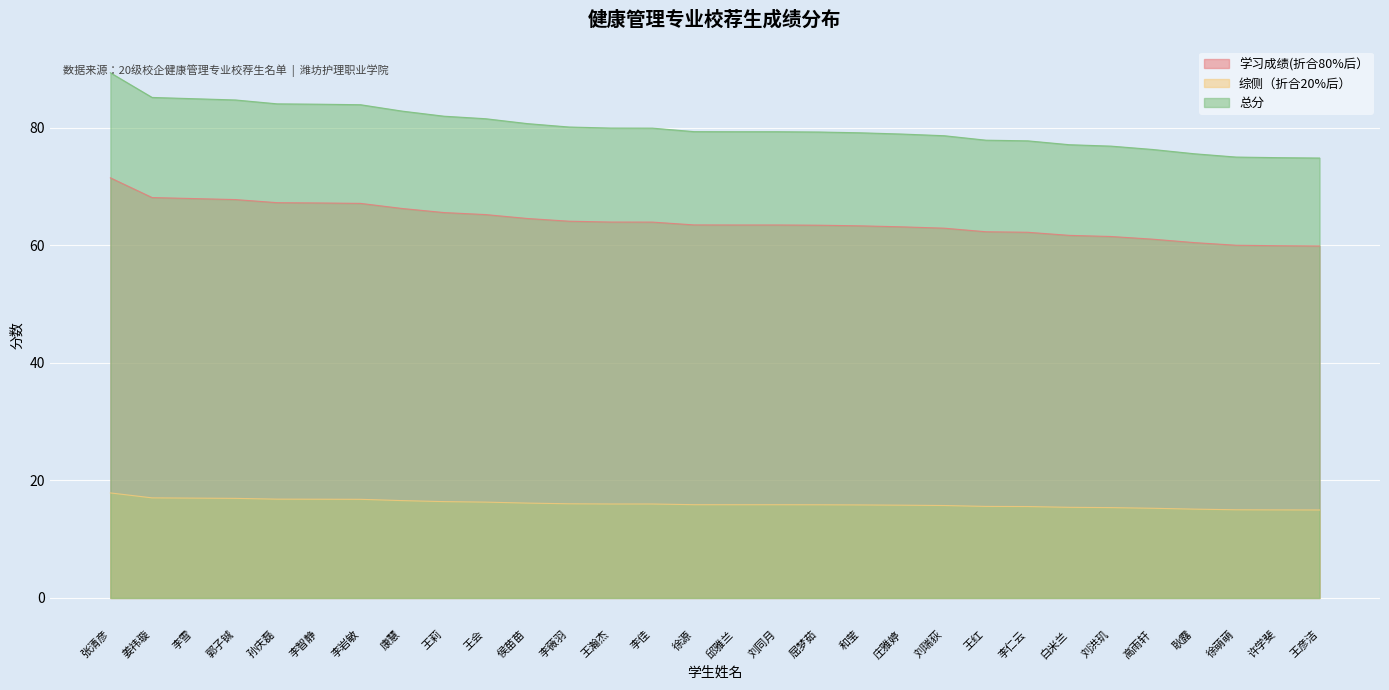

What is the average value of the 学习成绩(折合80%后） series?

64.1